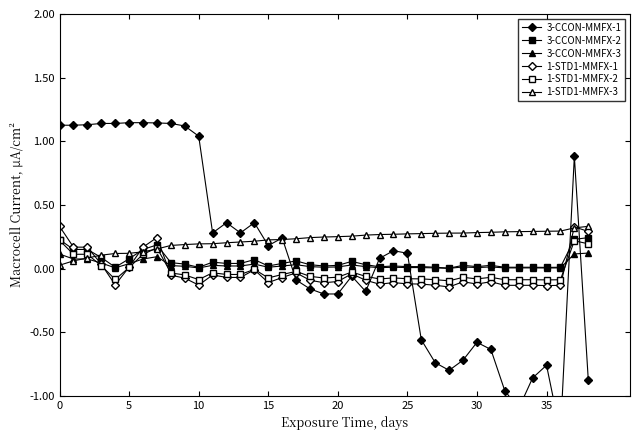

Which has a higher value, 30 or 5?

5